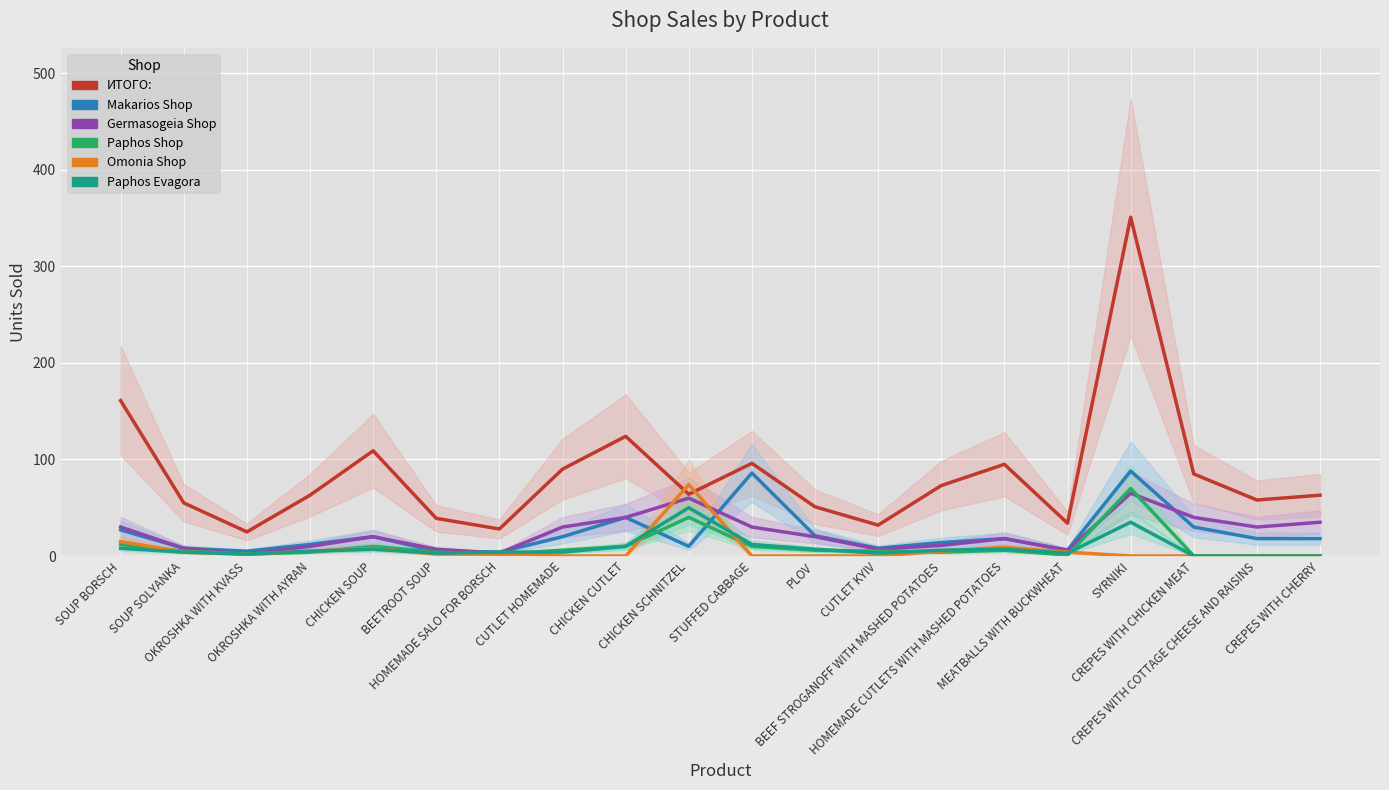

Between which two adjacent categories do Omonia Shop and Germasogeia Shop first intersect?

CHICKEN CUTLET and CHICKEN SCHNITZEL